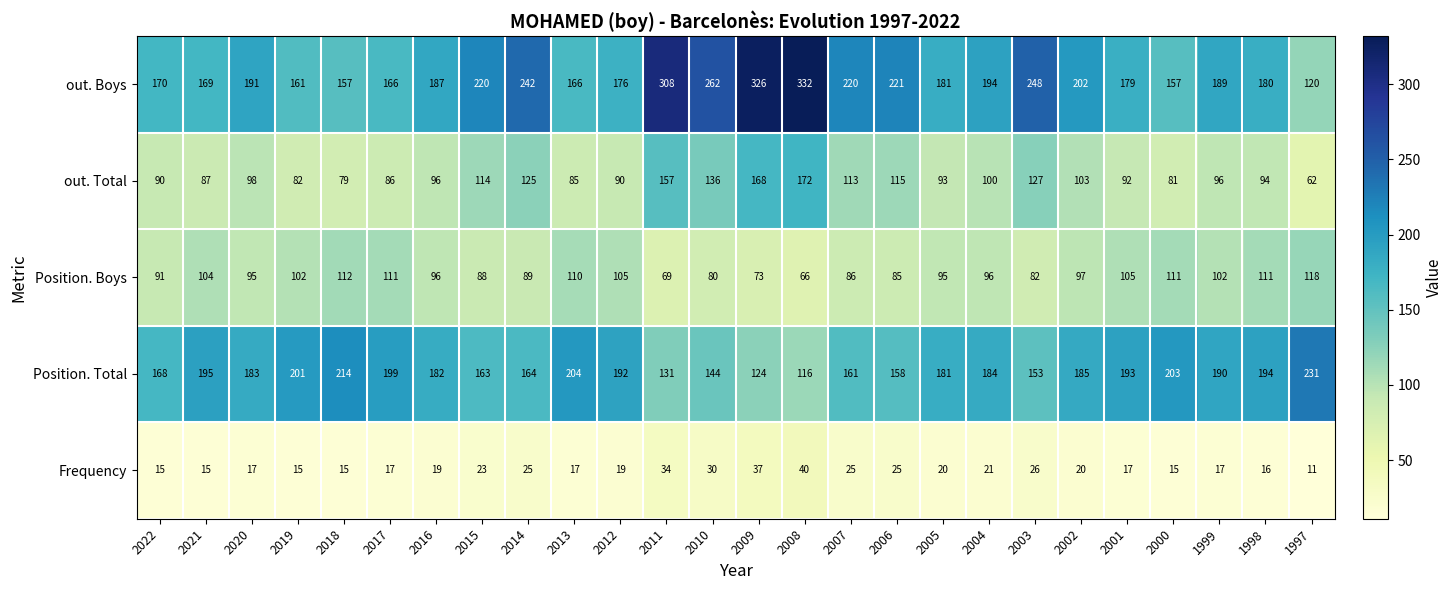

What is the highest value of the out. Total series?

172